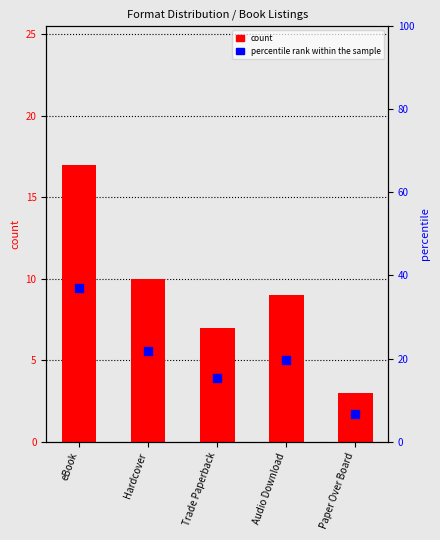

Which series has the widest spread of Y values?

percentile rank within the sample